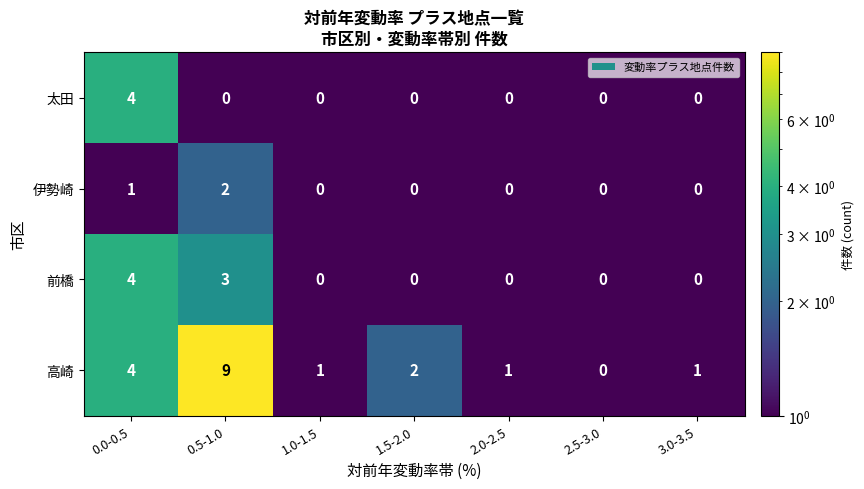

Reading left to right, what are all the values shown in this chart?

太田: 0.0-0.5=4	0.5-1.0=0	1.0-1.5=0	1.5-2.0=0	2.0-2.5=0	2.5-3.0=0	3.0-3.5=0
伊勢崎: 0.0-0.5=1	0.5-1.0=2	1.0-1.5=0	1.5-2.0=0	2.0-2.5=0	2.5-3.0=0	3.0-3.5=0
前橋: 0.0-0.5=4	0.5-1.0=3	1.0-1.5=0	1.5-2.0=0	2.0-2.5=0	2.5-3.0=0	3.0-3.5=0
高崎: 0.0-0.5=4	0.5-1.0=9	1.0-1.5=1	1.5-2.0=2	2.0-2.5=1	2.5-3.0=0	3.0-3.5=1